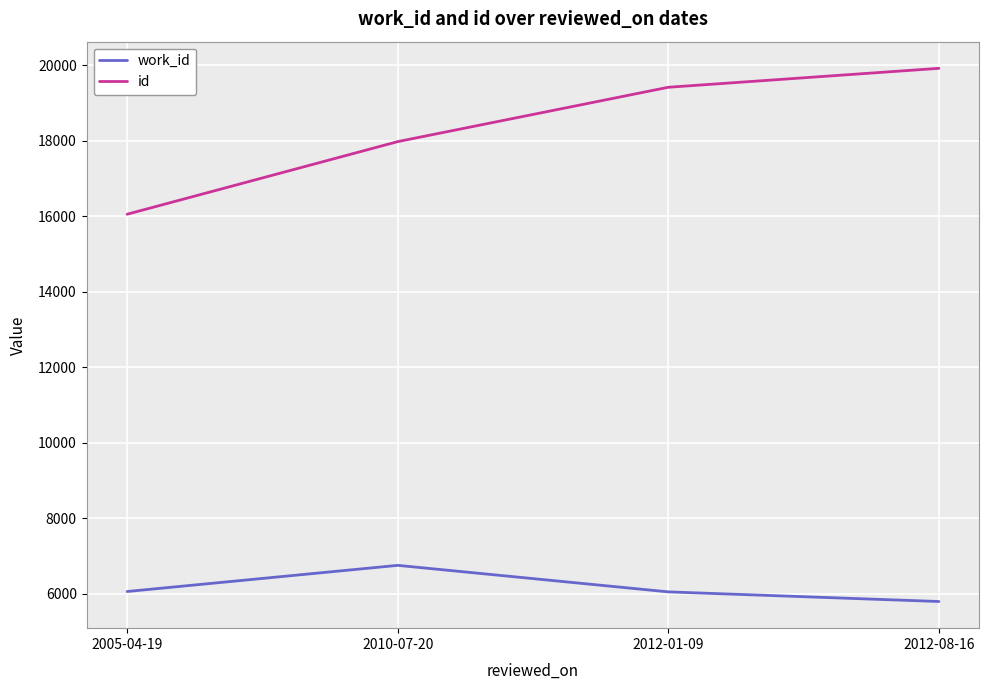

What is the difference between the second highest and second lowest values in the work_id series?

10